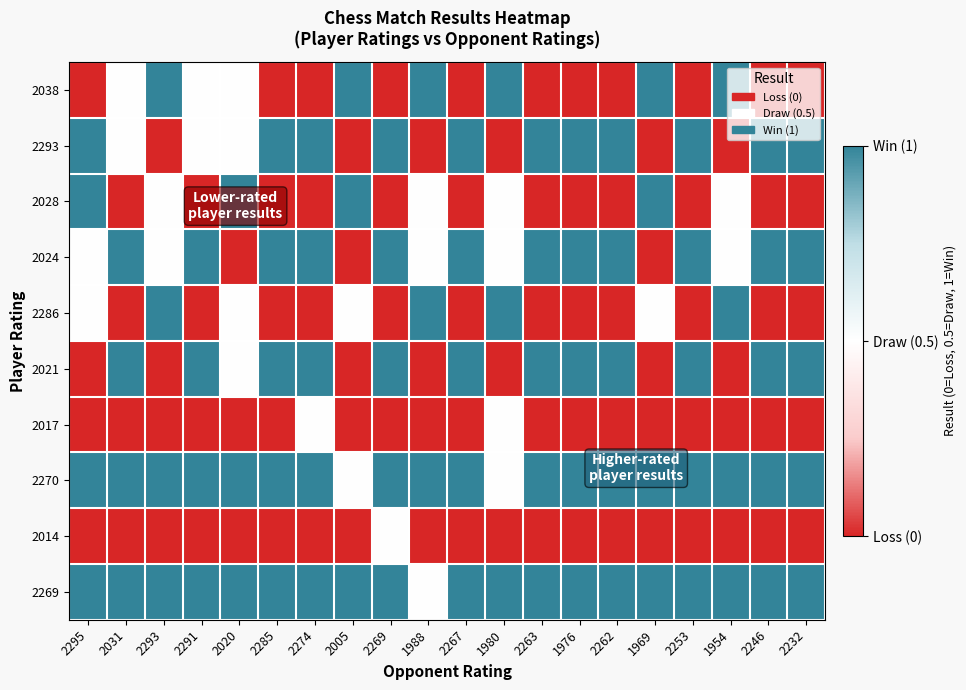

At how many categories does at least one series exceed 0?

20